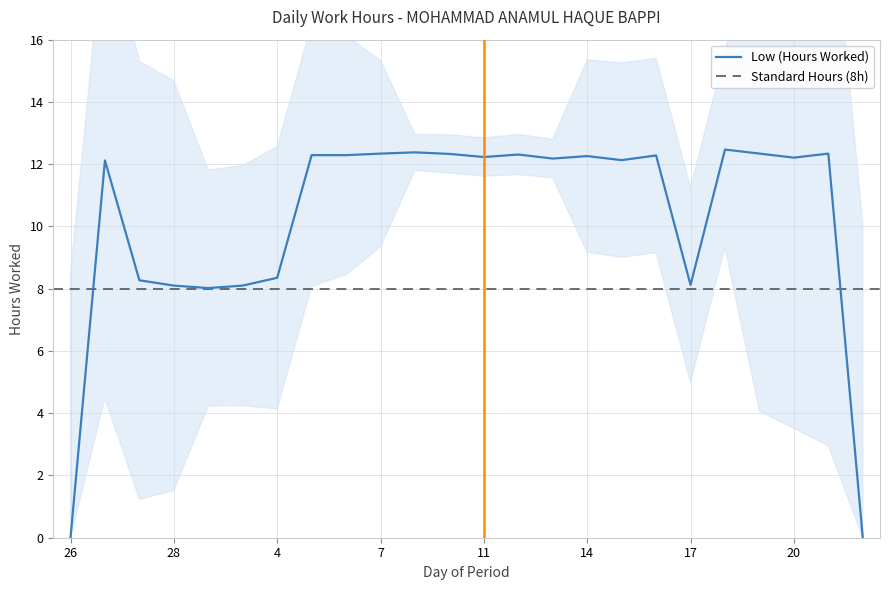

The Low (Hours Worked) series shows 13.2 at 4. True or false?

False